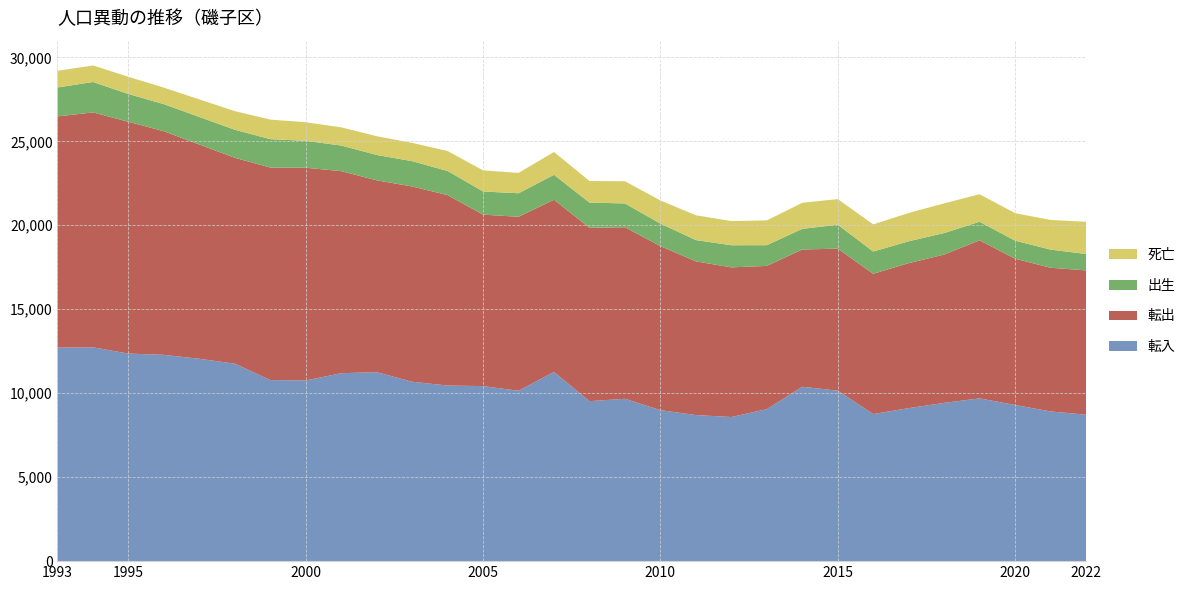

Reading left to right, transcribe all the data shown in this chart.

転入: 1993=12714	1994=12733	1995=12360	1996=12284	1997=12049	1998=11760	1999=10782	2000=10757	2001=11191	2002=11254	2003=10682	2004=10457	2005=10423	2006=10146	2007=11266	2008=9526	2009=9668	2010=8991	2011=8699	2012=8582	2013=9050	2014=10385	2015=10151	2016=8758	2017=9111	2018=9424	2019=9692	2020=9299	2021=8914	2022=8722
転出: 1993=13768	1994=13988	1995=13803	1996=13314	1997=12759	1998=12258	1999=12657	2000=12669	2001=12032	2002=11424	2003=11627	2004=11338	2005=10210	2006=10361	2007=10255	2008=10320	2009=10216	2010=9767	2011=9152	2012=8912	2013=8530	2014=8172	2015=8459	2016=8354	2017=8633	2018=8832	2019=9412	2020=8712	2021=8556	2022=8592
出生: 1993=1723	1994=1811	1995=1654	1996=1614	1997=1641	1998=1670	1999=1689	2000=1603	2001=1525	2002=1510	2003=1508	2004=1438	2005=1380	2006=1399	2007=1483	2008=1503	2009=1417	2010=1343	2011=1267	2012=1317	2013=1235	2014=1230	2015=1424	2016=1325	2017=1302	2018=1282	2019=1105	2020=1074	2021=1080	2022=977
死亡: 1993=993	1994=985	1995=1024	1996=984	1997=1045	1998=1108	1999=1165	2000=1106	2001=1084	2002=1116	2003=1091	2004=1187	2005=1257	2006=1212	2007=1360	2008=1287	2009=1320	2010=1375	2011=1478	2012=1438	2013=1475	2014=1550	2015=1525	2016=1615	2017=1685	2018=1767	2019=1639	2020=1636	2021=1767	2022=1917